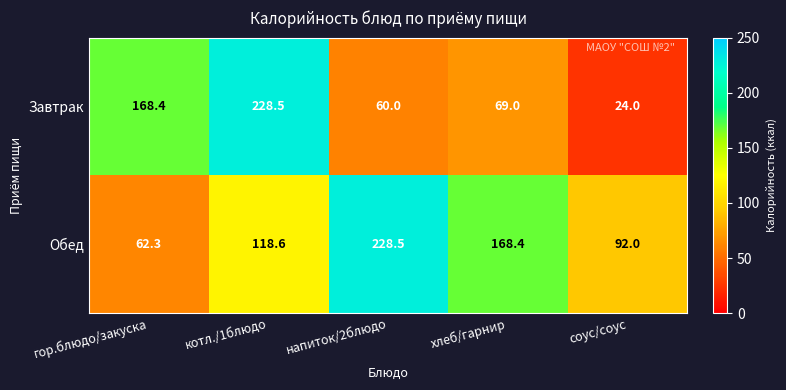

What is the difference between the highest and lowest values at напиток/2блюдо?

168.5